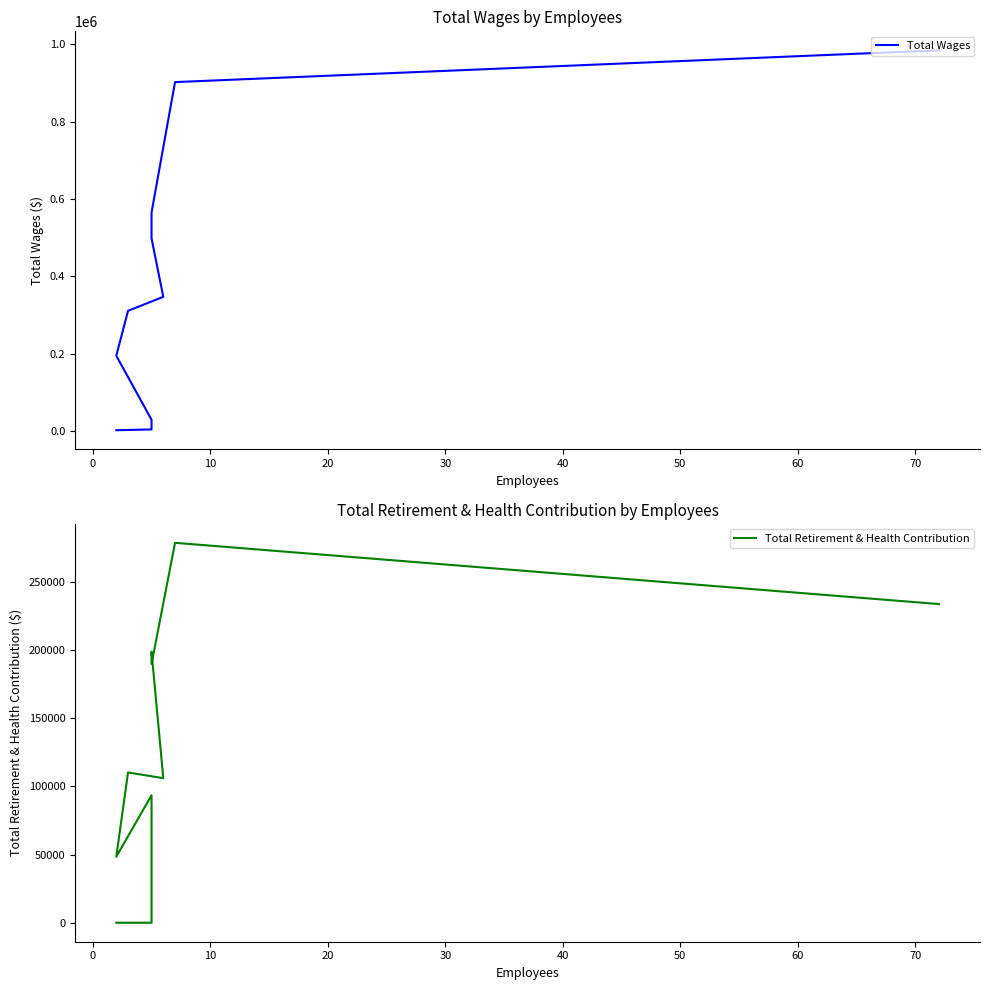

What is the highest value of the Total Retirement & Health Contribution series?

278729